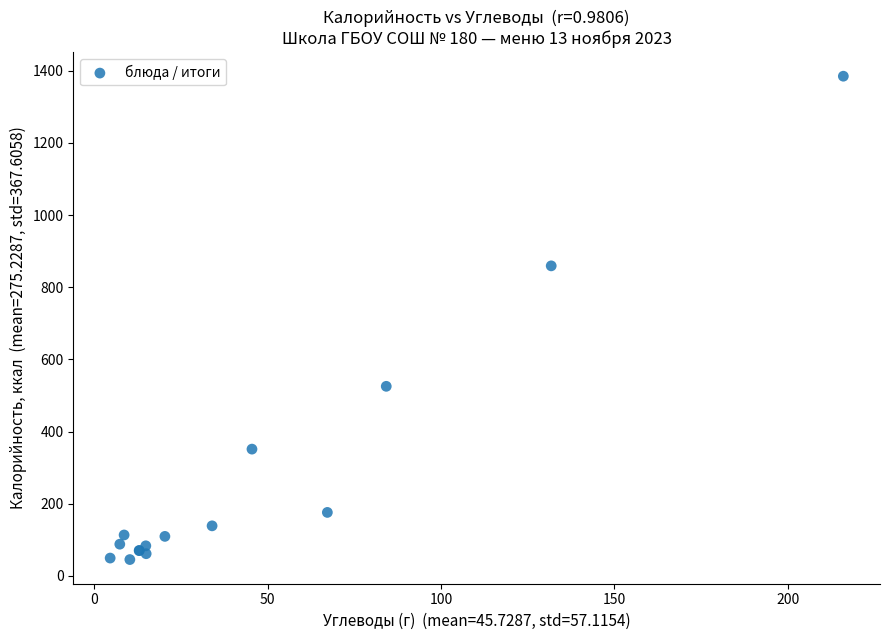

What Y value in the scatter plot is closest to 715?

859.2